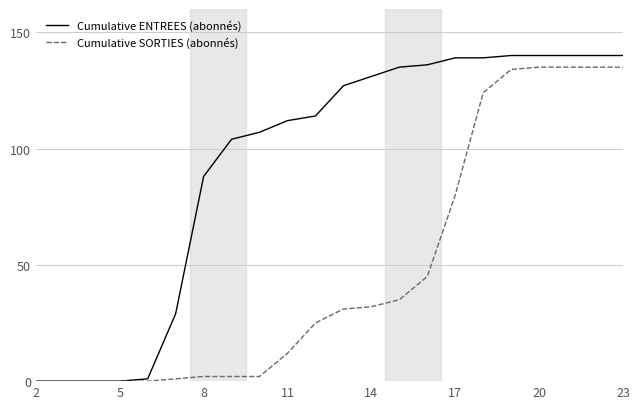

Rank the series by their average value, from lowest to highest.

Cumulative SORTIES (abonnés), Cumulative ENTREES (abonnés)